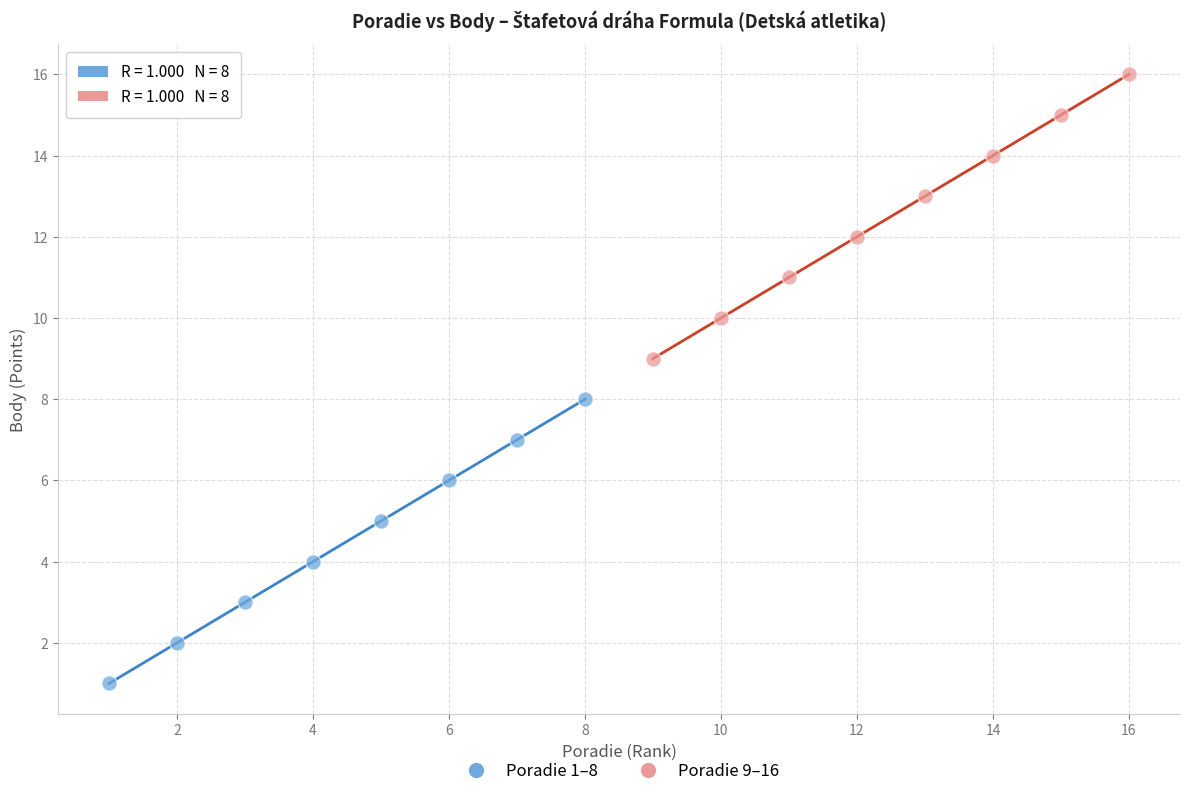

Which series contains the highest Y value?

Poradie 9–16